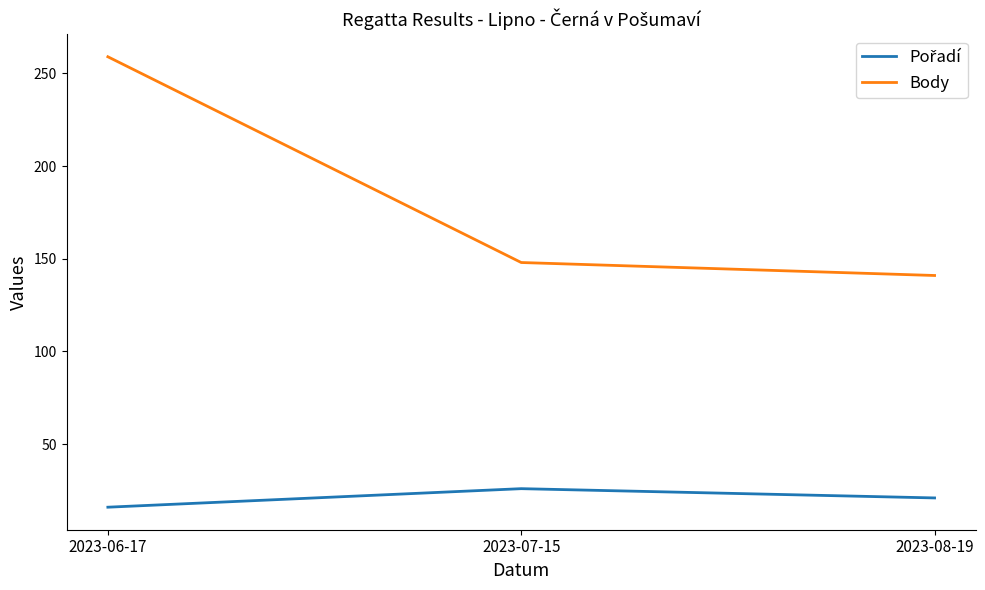

Which series changed the most between 2023-06-17 and 2023-07-15?

Body